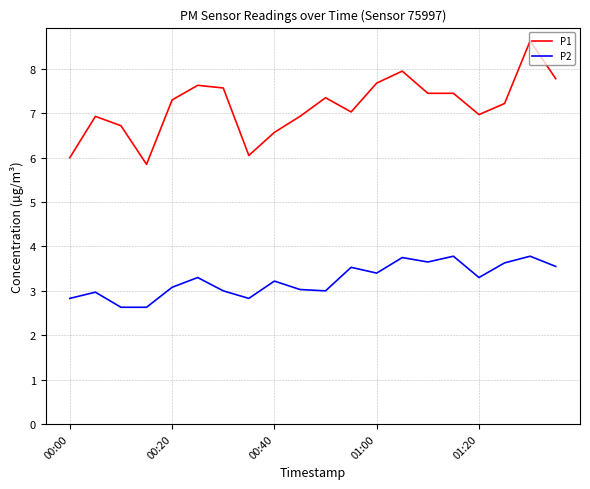

What is the difference between the maximum and minimum values in the P1 series?

2.8